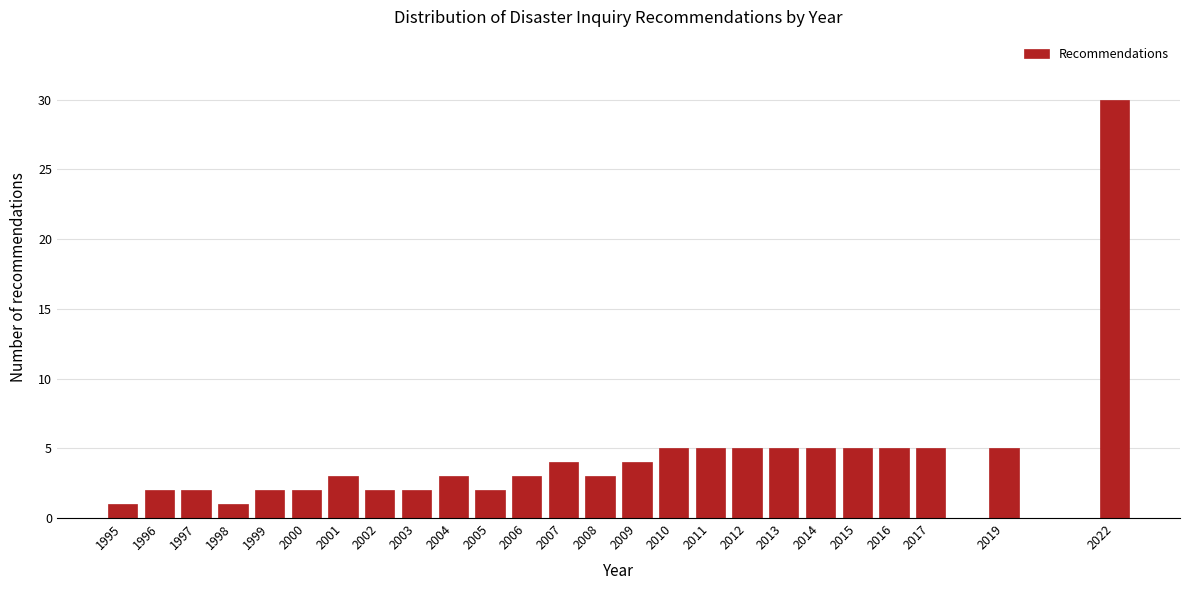

Reading left to right, what are all the values shown in this chart?

1	2	2	1	2	2	3	2	2	3	2	3	4	3	4	5	5	5	5	5	5	5	5	5	30